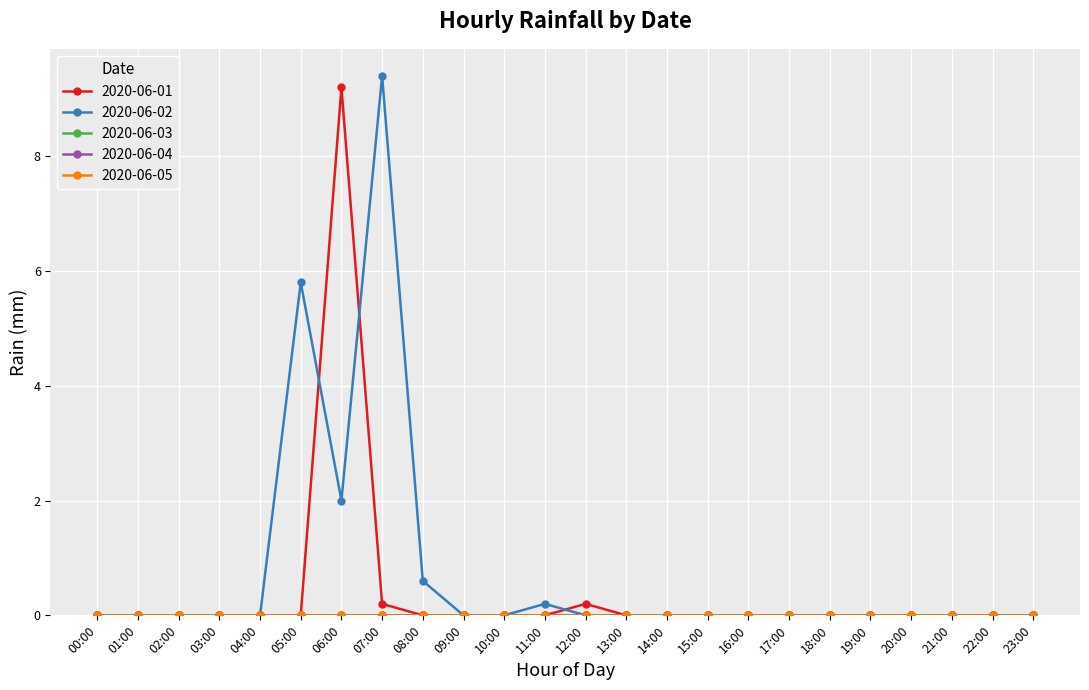

Is this an area chart (filled region under the line)?

No